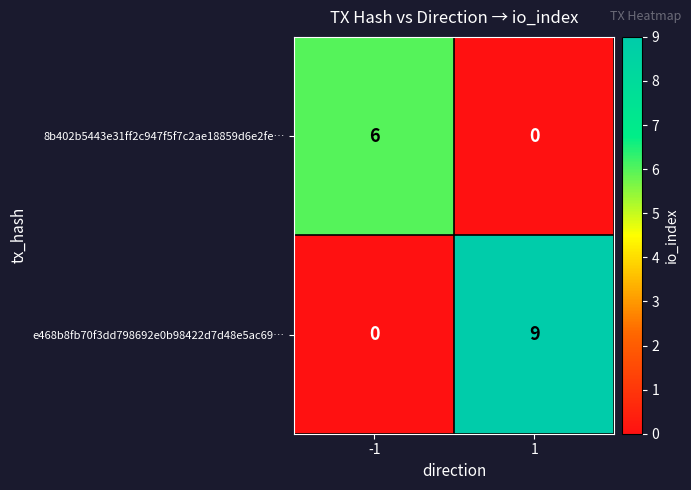

True or false: 8b402b5443e31ff2c947f5f7c2ae18859d6e2fe… has a value of 6 at -1.

True